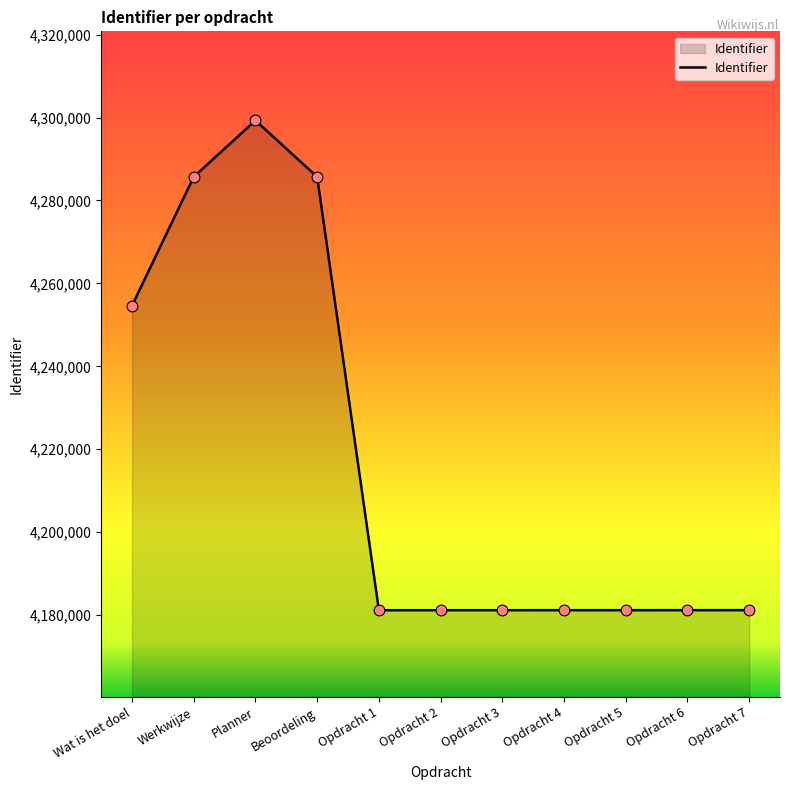

What is the ratio of the value at Opdracht 7 to the value at Opdracht 6?

1.0